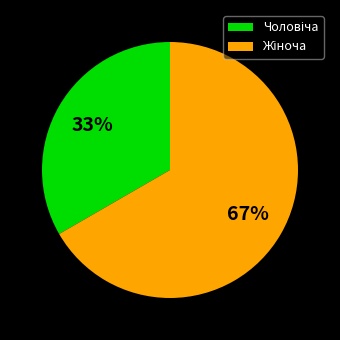

To the nearest percent, what is the average slice percentage?

50%